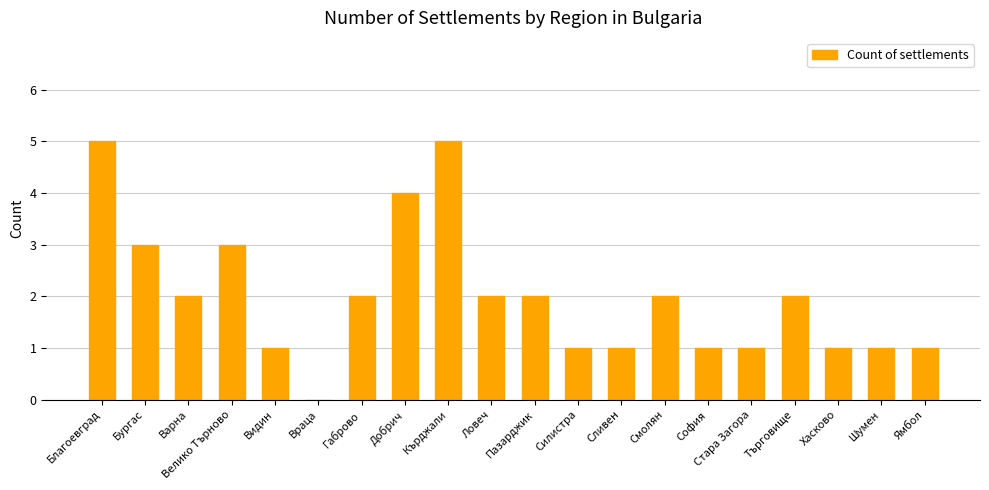

Which has a higher value, Врaца or Благоевград?

Благоевград